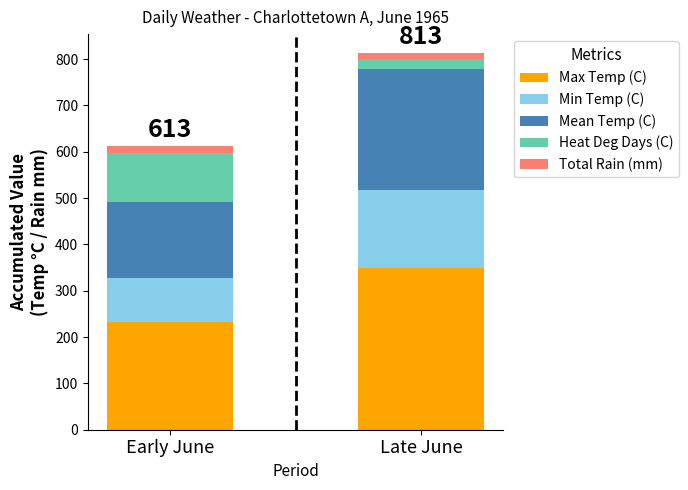

At which category is the sum across all series the highest?

Late June